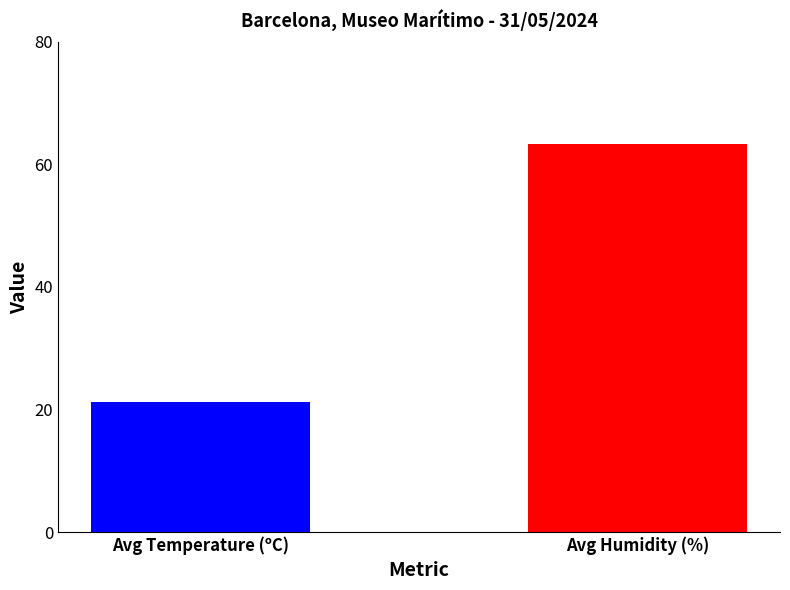

Reading left to right, transcribe all the data shown in this chart.

21.2	63.3